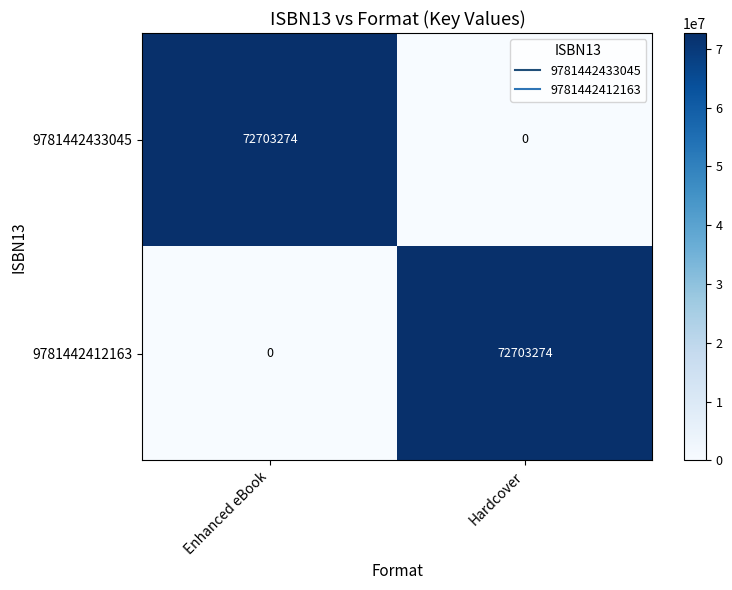

Which category has the lowest value in the 9781442412163 series?

Enhanced eBook